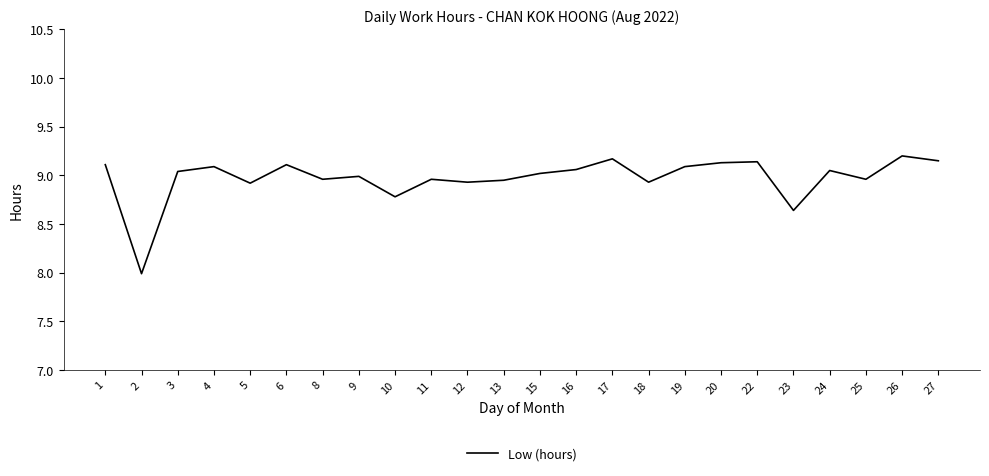

Is this an area chart (filled region under the line)?

No